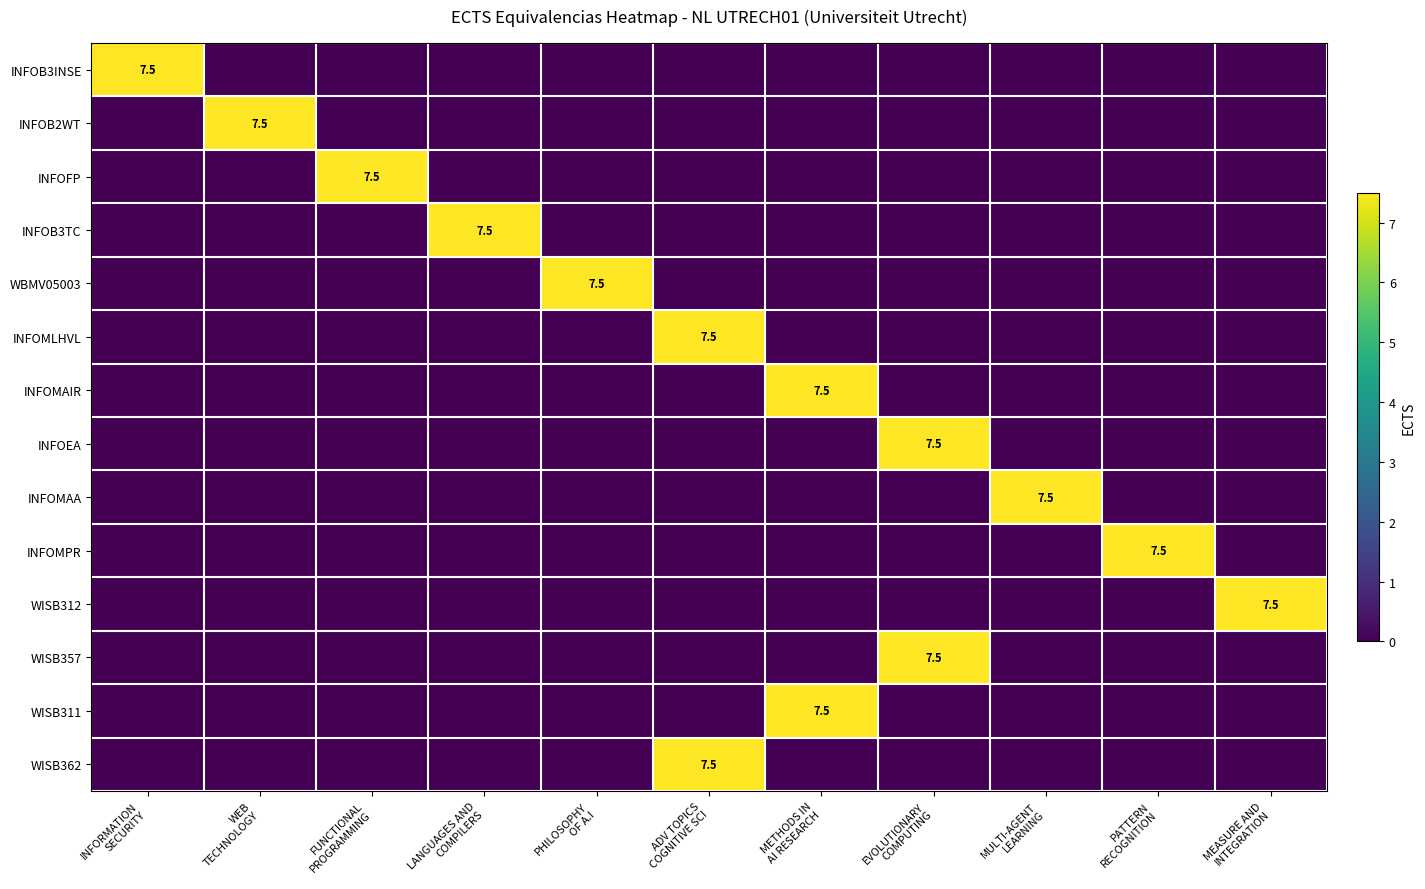

Rank the categories by INFOFP value from lowest to highest.

INFORMATION SECURITY, WEB TECHNOLOGY, LANGUAGES AND COMPILERS, PHILOSOPHY OF A.I, ADV TOPICS COGNITIVE SCI, METHODS IN AI RESEARCH, EVOLUTIONARY COMPUTING, MULTI-AGENT LEARNING, PATTERN RECOGNITION, MEASURE AND INTEGRATION, FUNCTIONAL PROGRAMMING